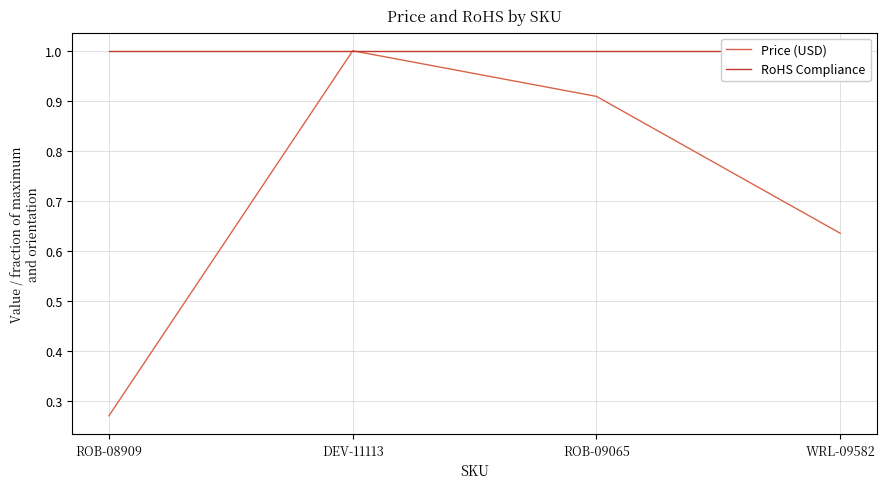

True or false: RoHS Compliance and Price (USD) intersect in this chart.

False